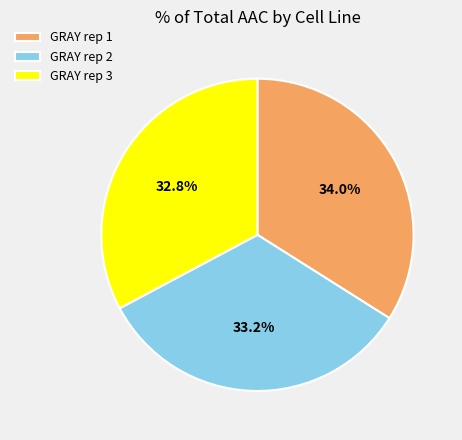

Is it true that GRAY rep 1 is 25% of the pie?

False